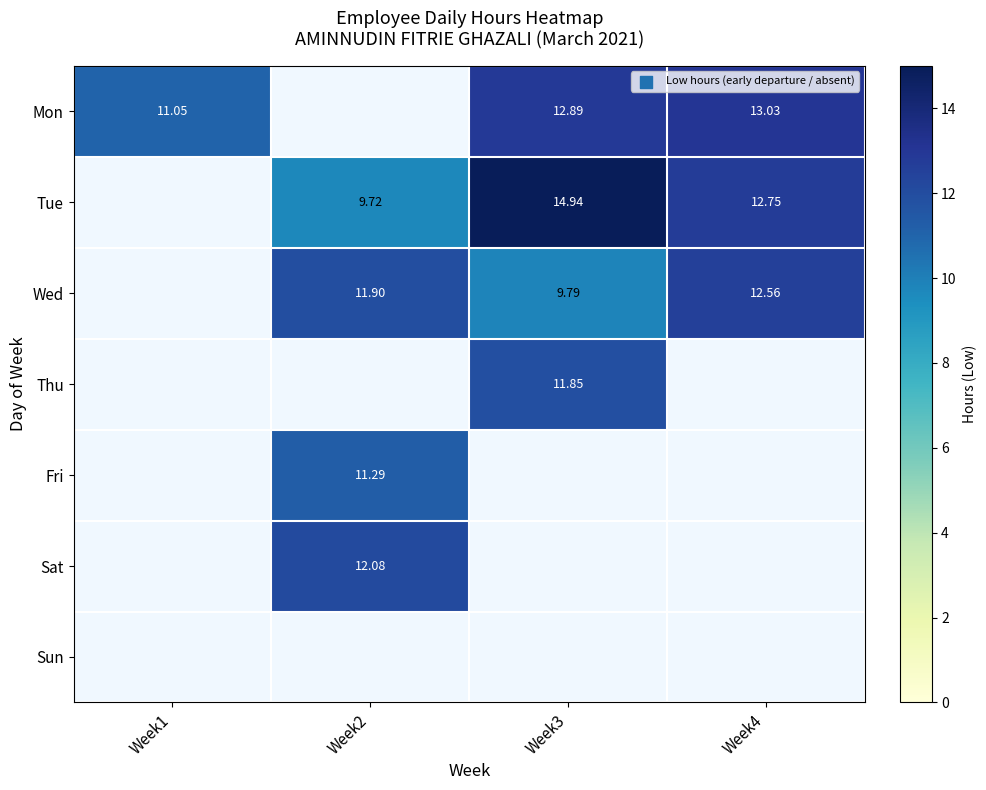

The value of Wed at Week3 is 3.7. True or false?

False